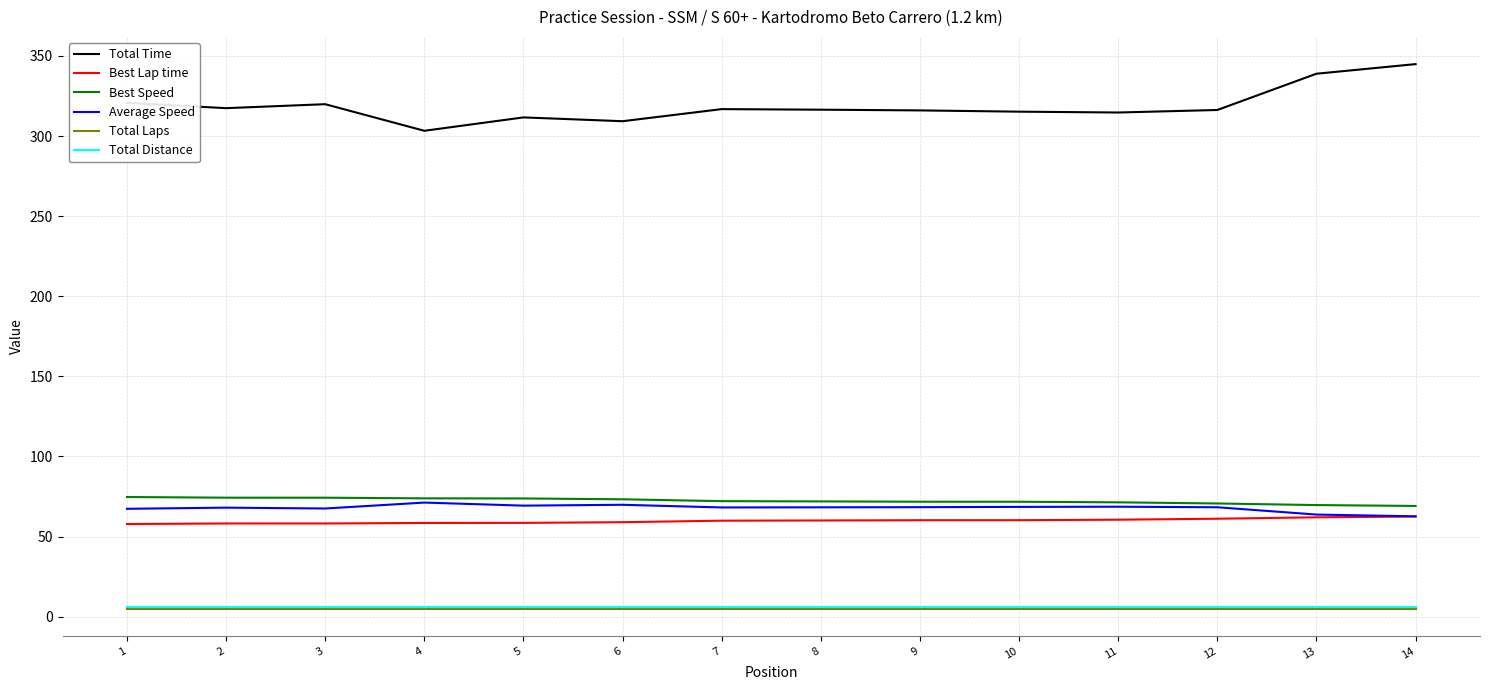

Which series has the largest total across all categories?

Total Time